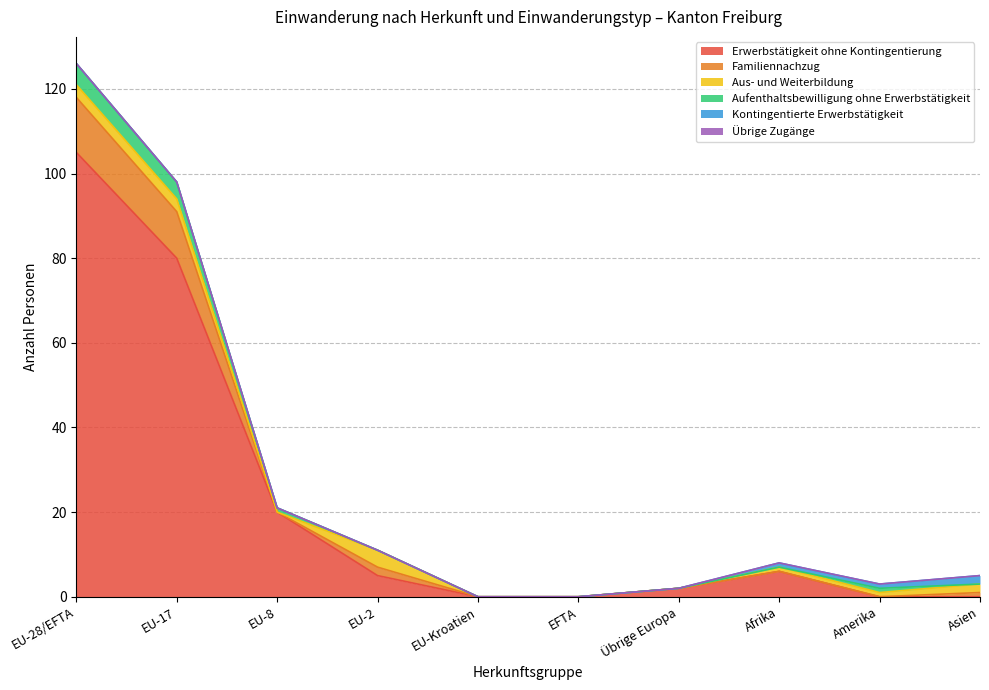

Does the chart display data point markers on the line(s)?

No